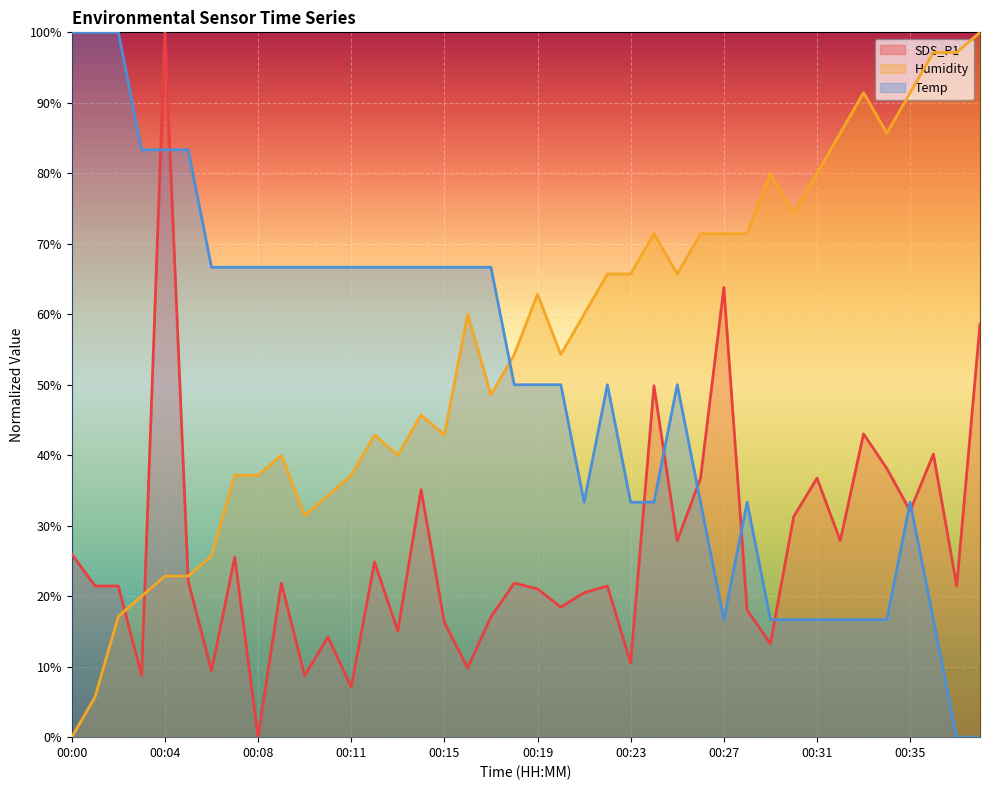

How many interior local valleys does the SDS_P1 series have?

14